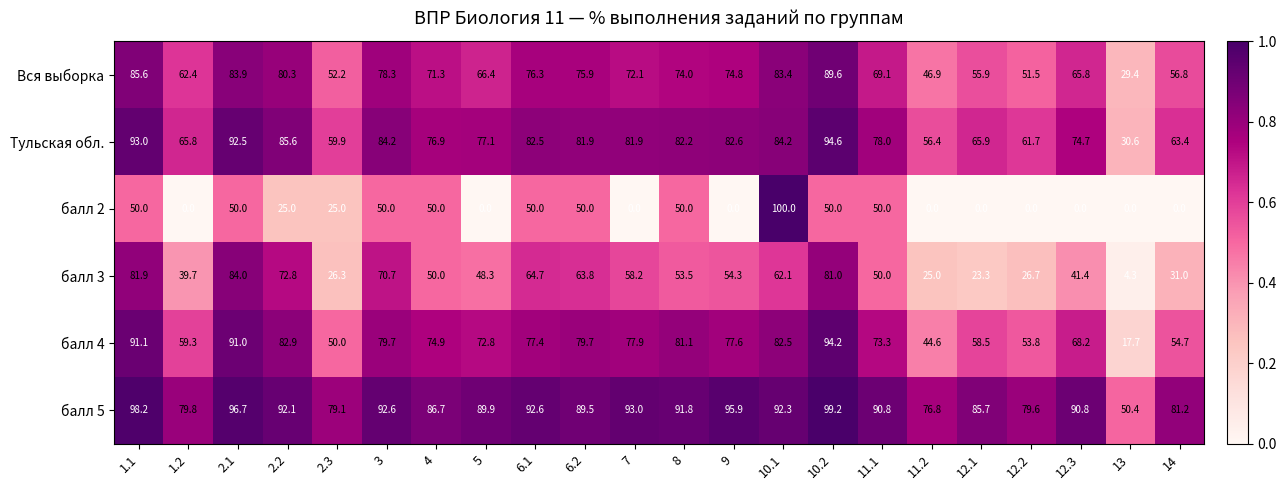

What is the difference between the балл 4 values at 3 and 11.1?

6.4